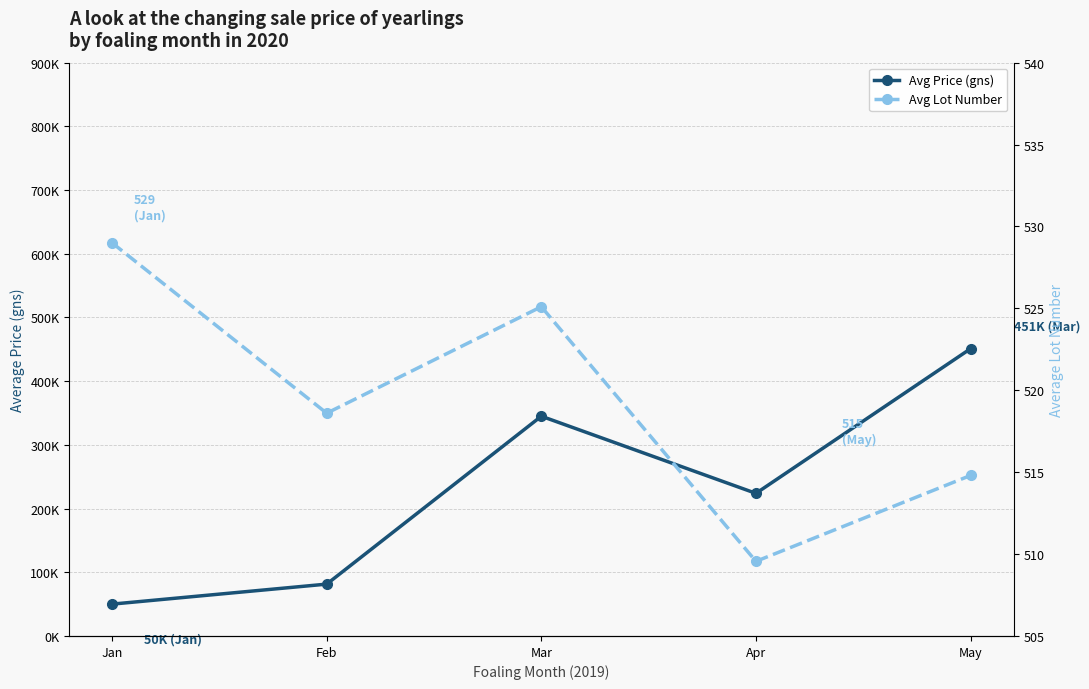

Is it true that Avg Lot Number equals 514.8 at May?

True